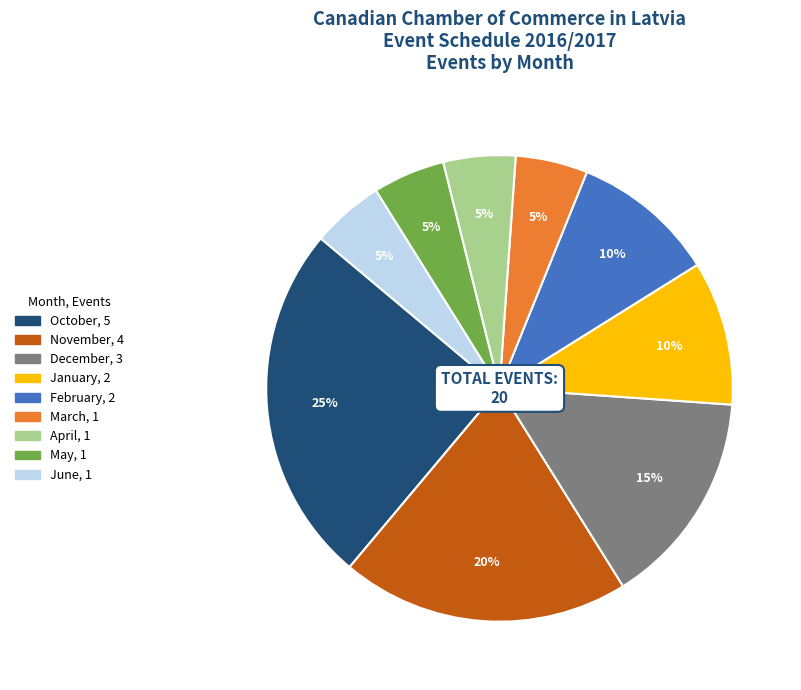

To the nearest percent, what percentage of the pie is March?

5%